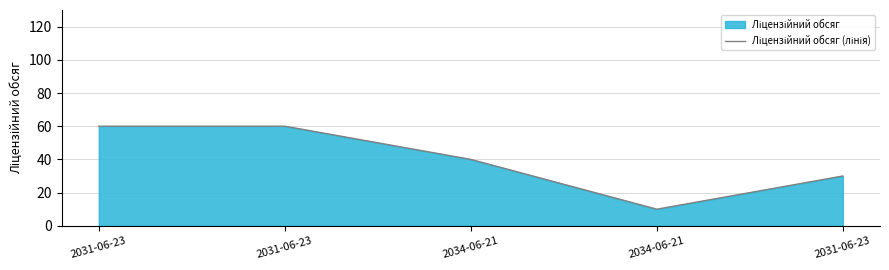

Does the chart display data point markers on the line(s)?

No